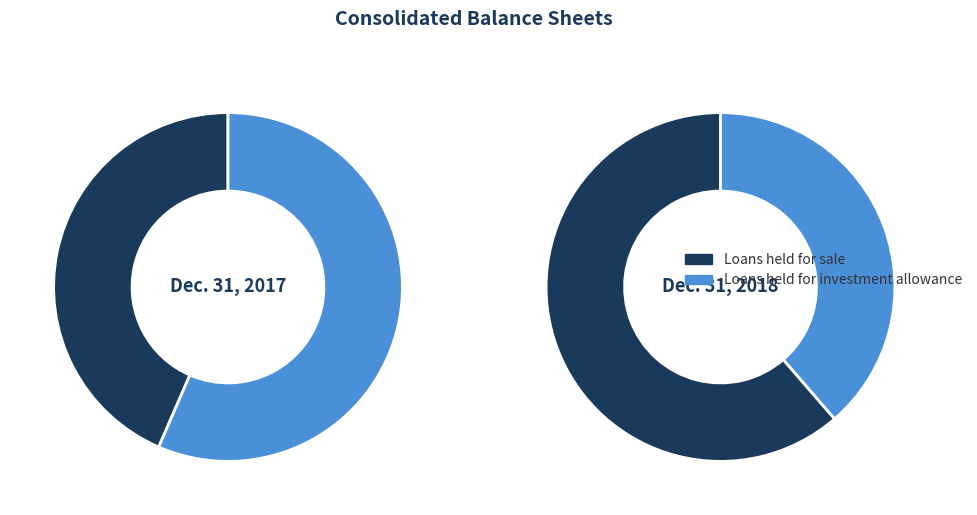

The values_2018 slice represents 61% of the pie. True or false?

True